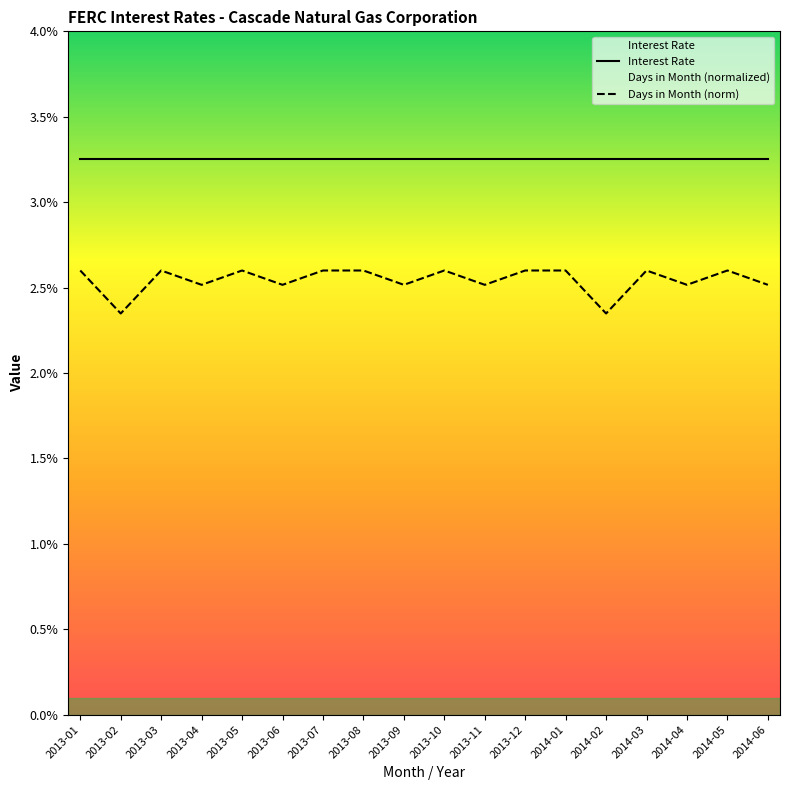

What is the total value across all series at 2014-06?

0.1